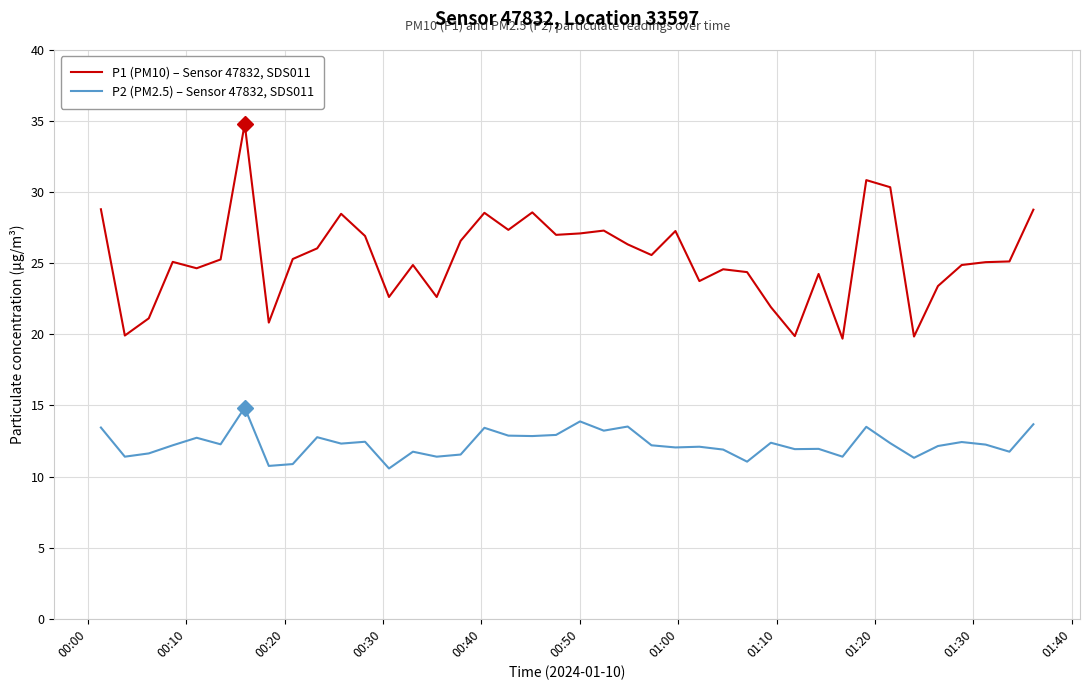

Which series has the widest spread of values?

P1 (PM10) – Sensor 47832, SDS011